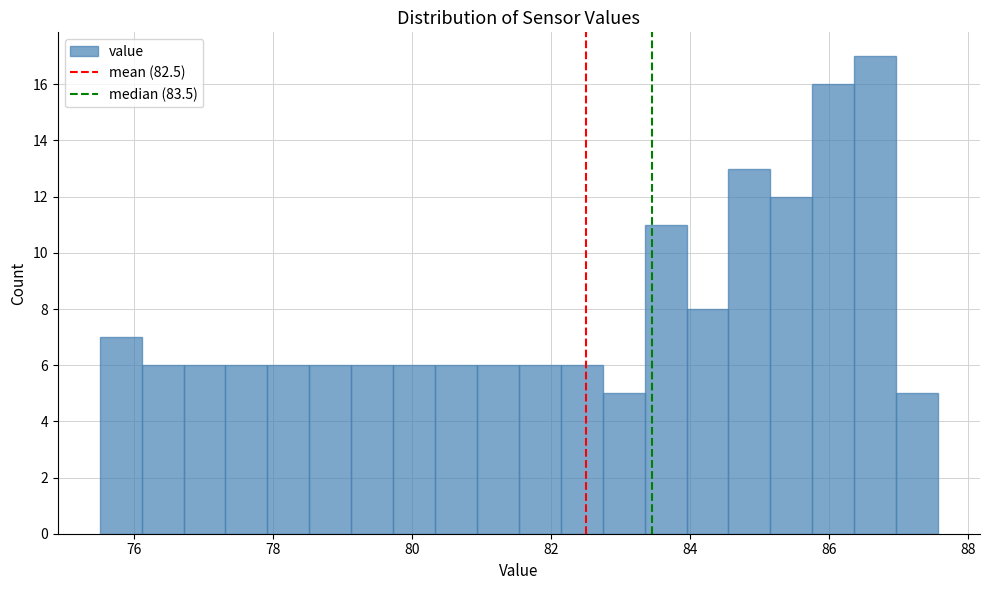

Read against the x-axis, roughly where is the centre of the tallest bar?

86.6